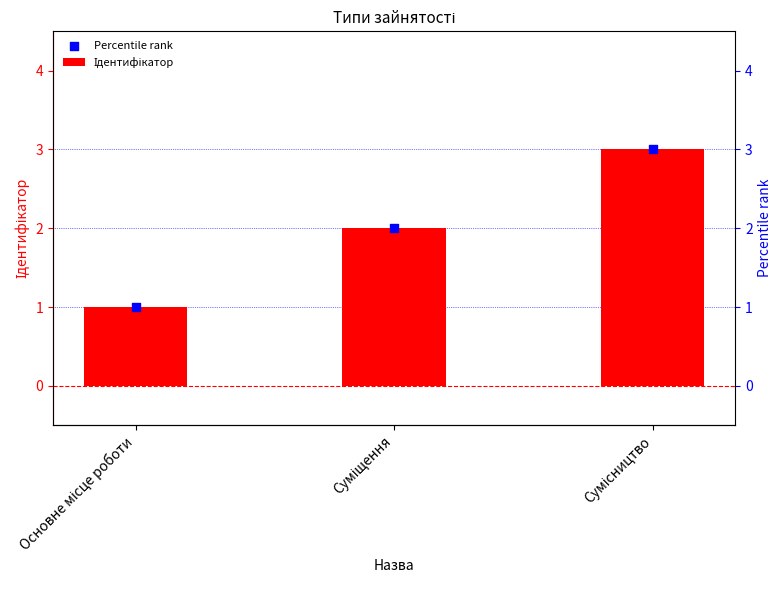

Which series contains the lowest Y value?

Ідентифікатор